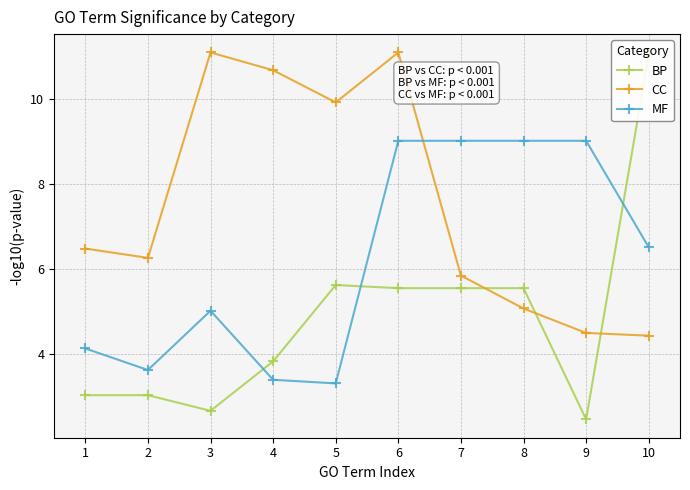

True or false: BP has a value of 4.0 at 3.

False